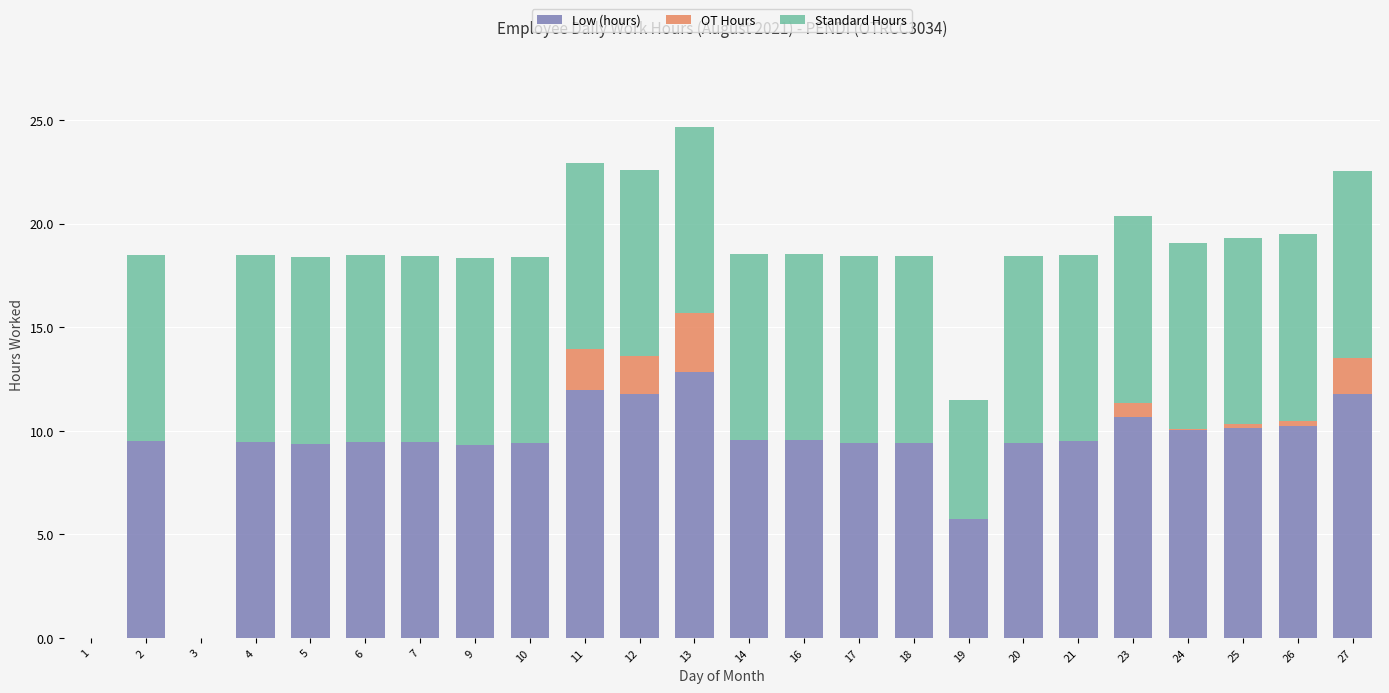

How many series are shown in this chart?

3